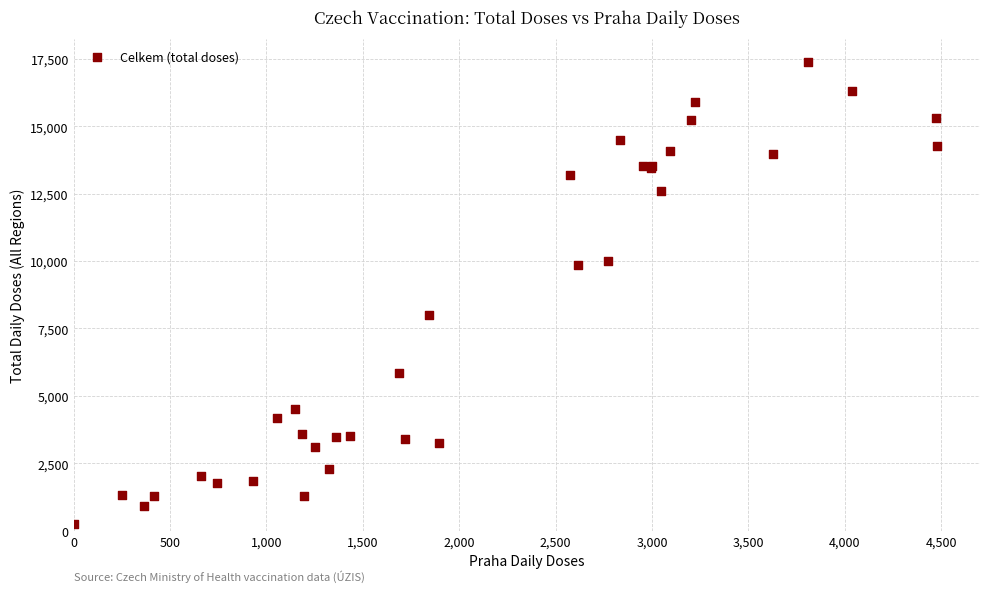

What Y value in the scatter plot is closest to 8817?

7981